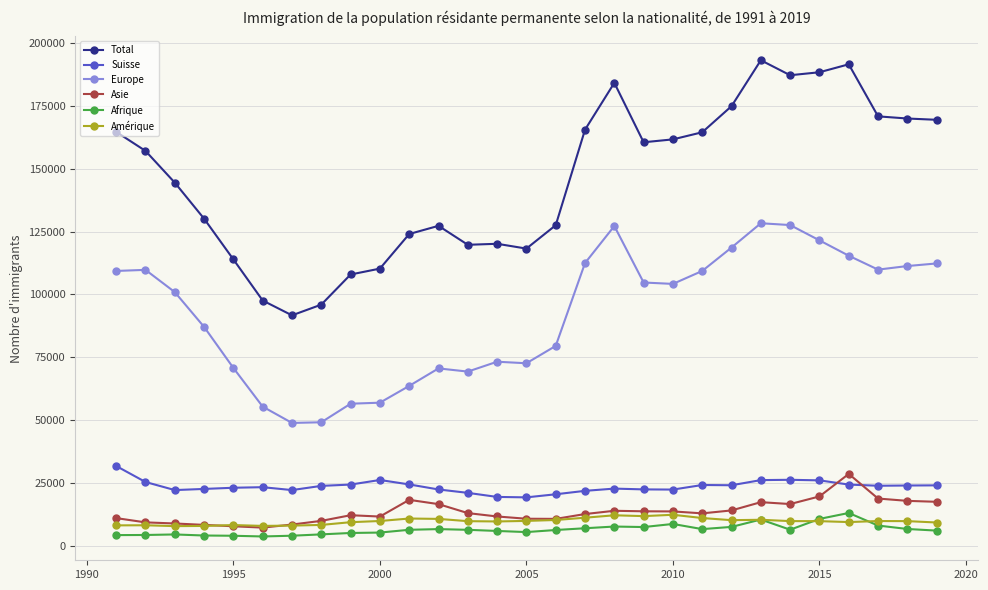

Which series has the largest total across all categories?

Total